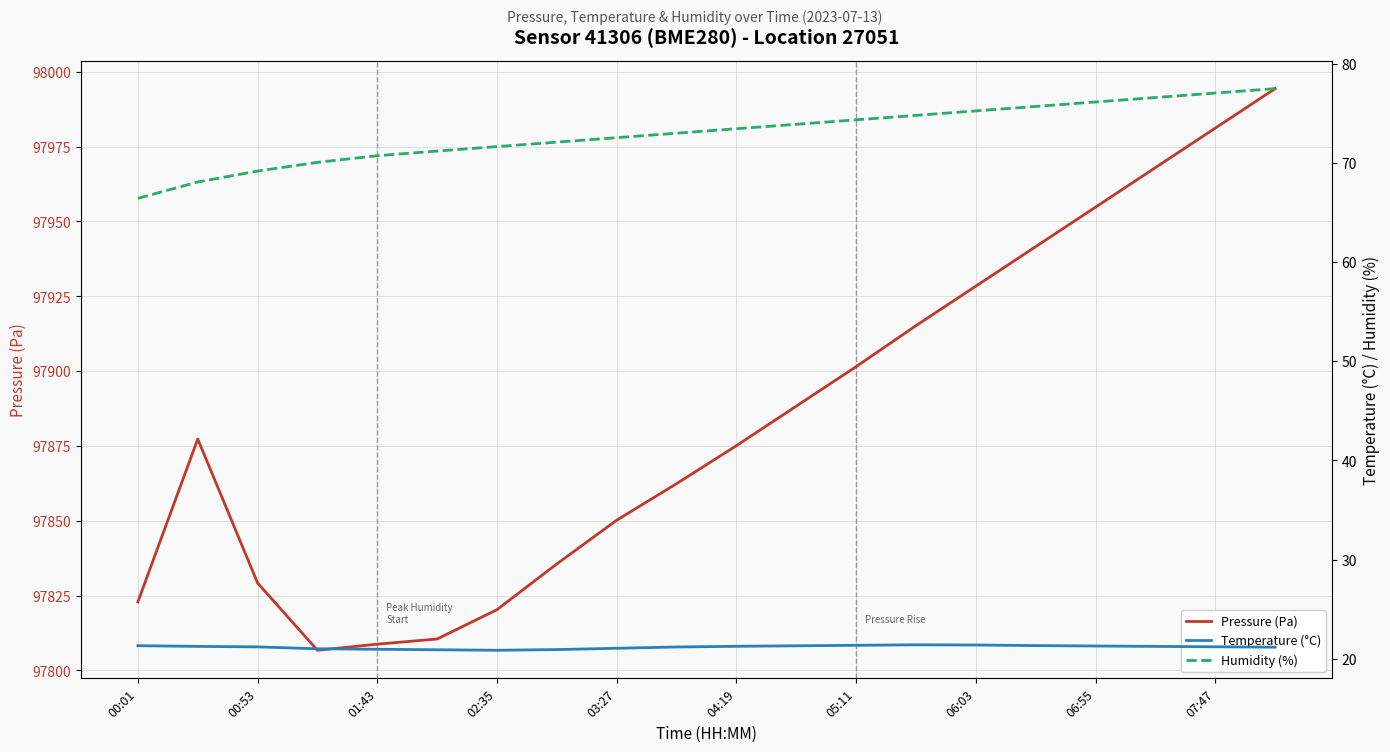

What is the minimum value for Pressure (Pa)?

97806.7